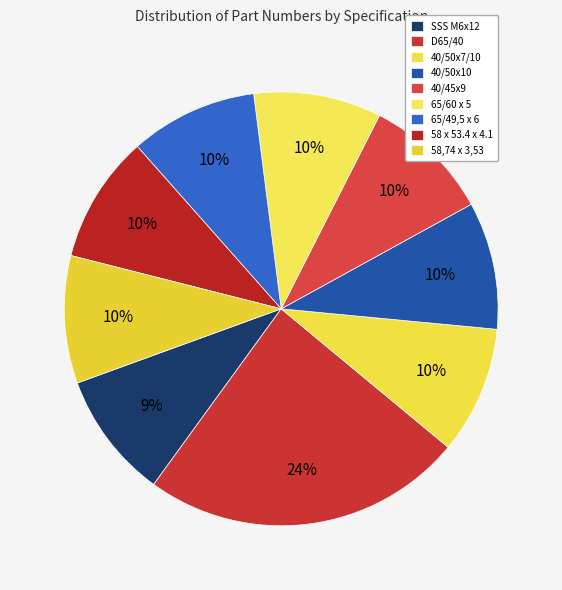

To the nearest percent, what is the average slice percentage?

11%